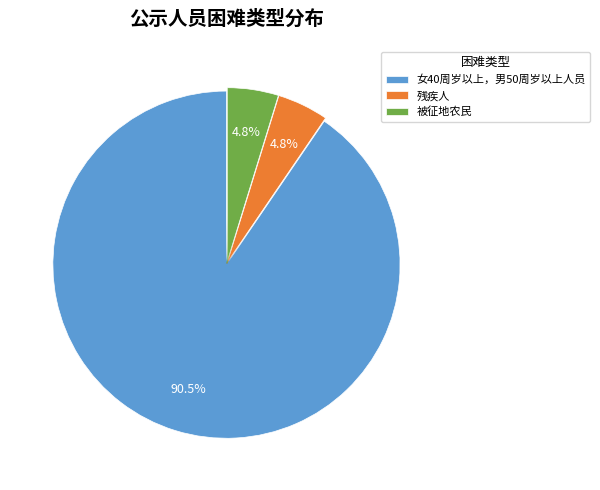

Does 残疾人 account for over 50% of the chart?

No